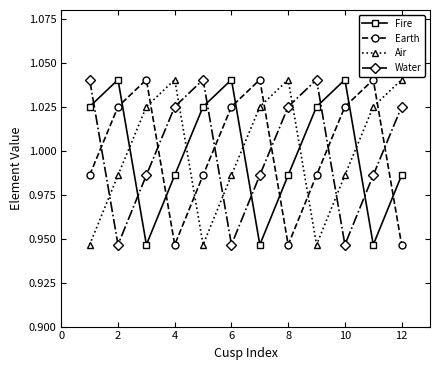

Count the Fire values in the range 0 to 1.

6